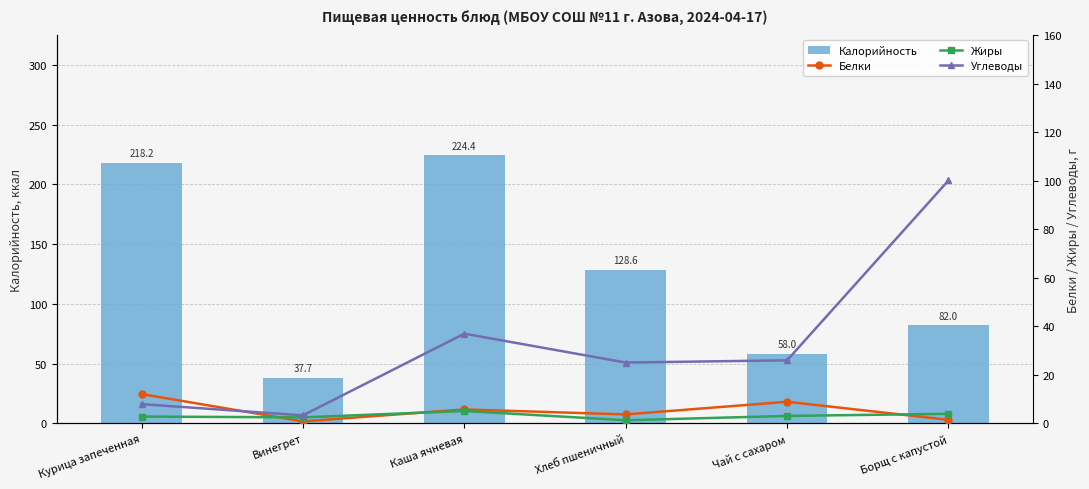

What is the minimum value for Калорийность?

37.7